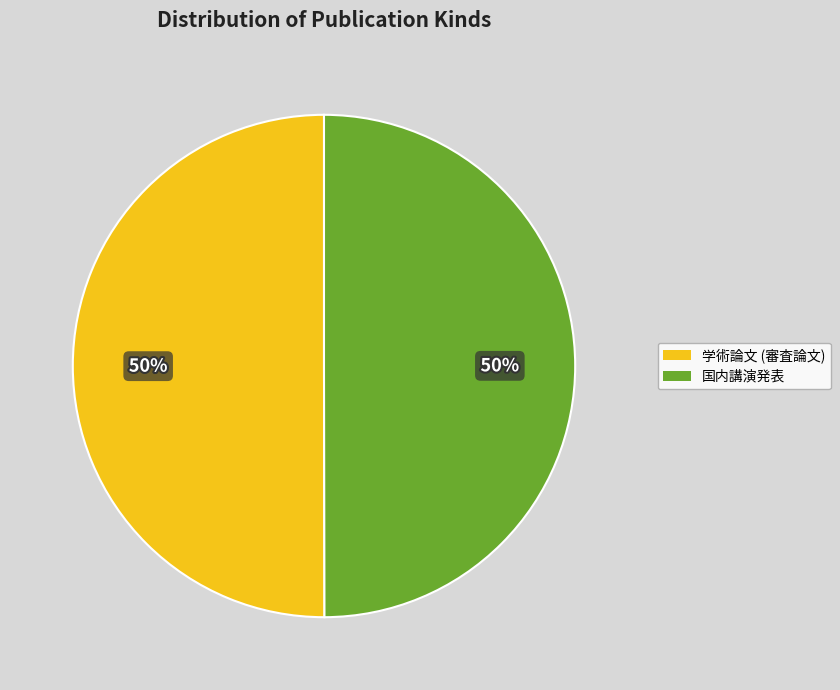

To the nearest percent, what percentage of the pie is 学術論文 (審査論文)?

50%